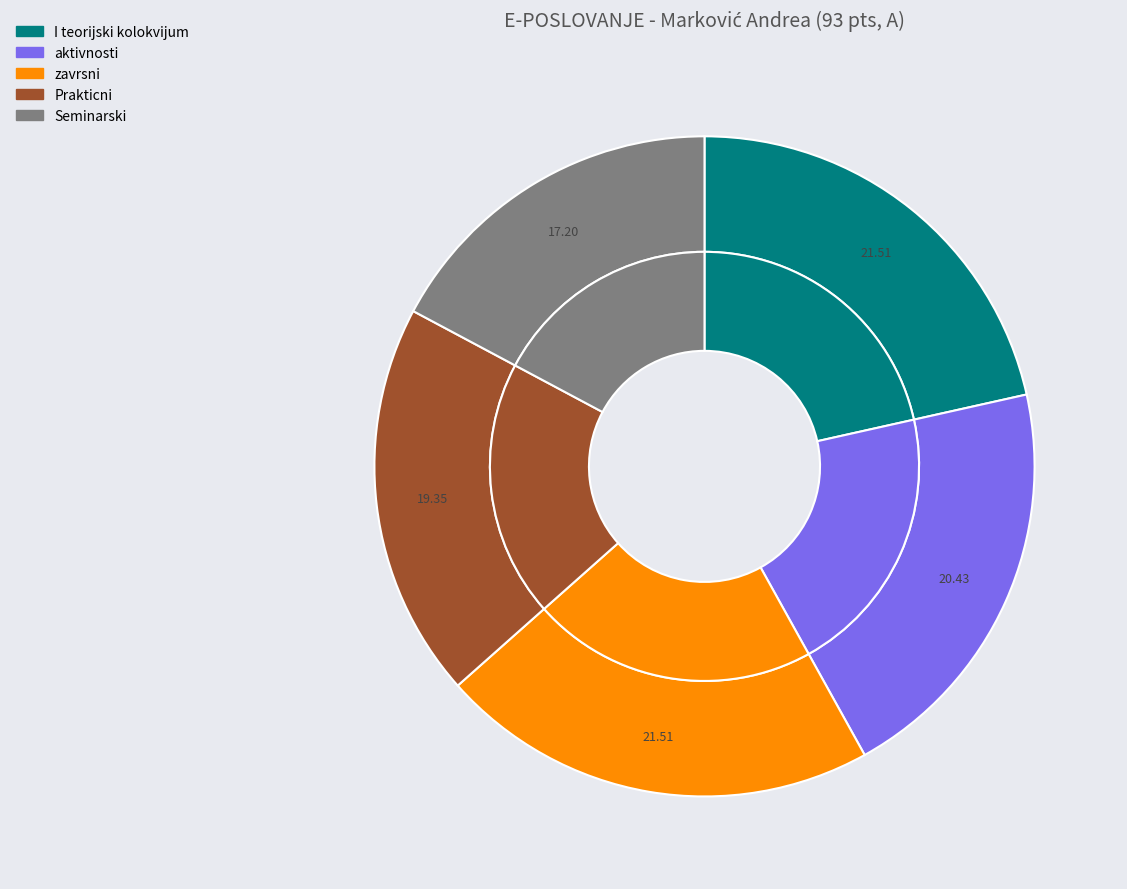

What is the smallest slice in the pie chart?

Seminarski